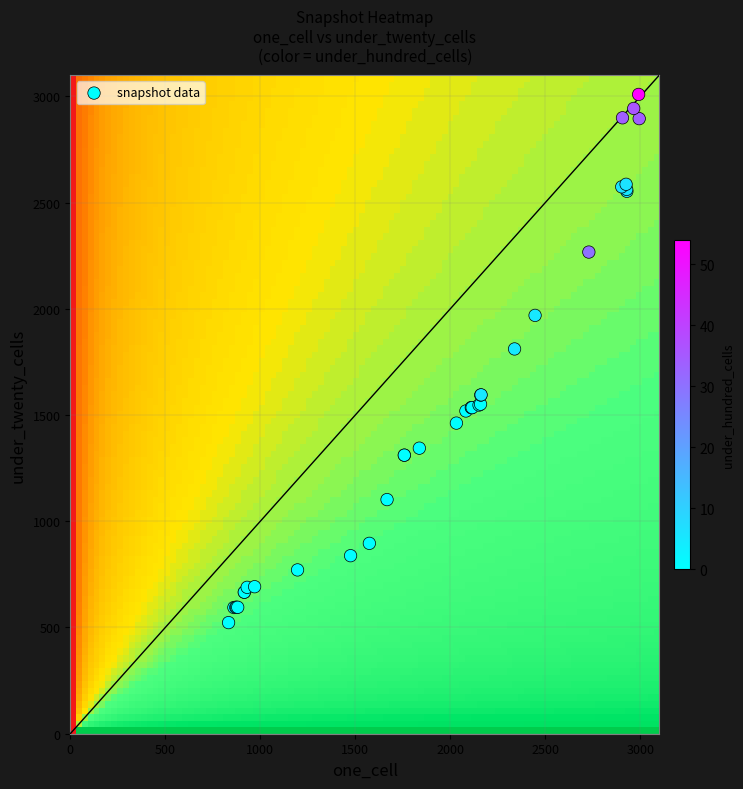

What Y value in the scatter plot is closest to 1766?

1811